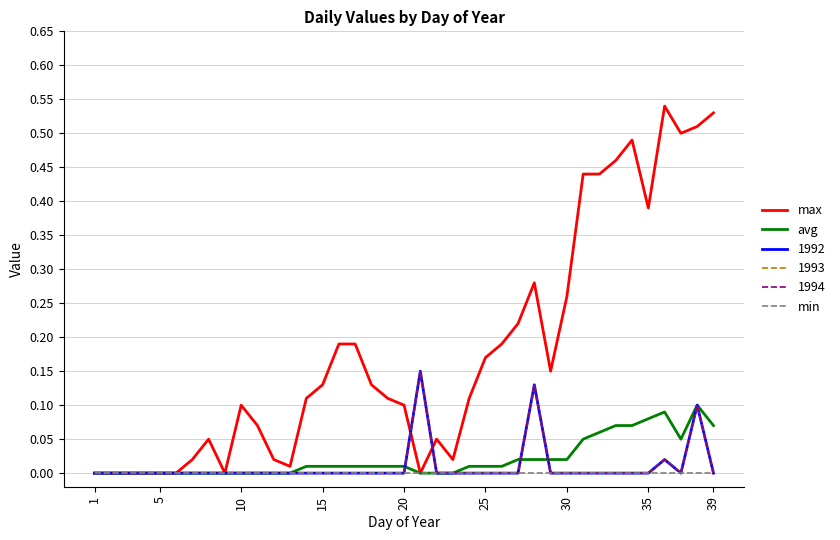

Is this an area chart (filled region under the line)?

No